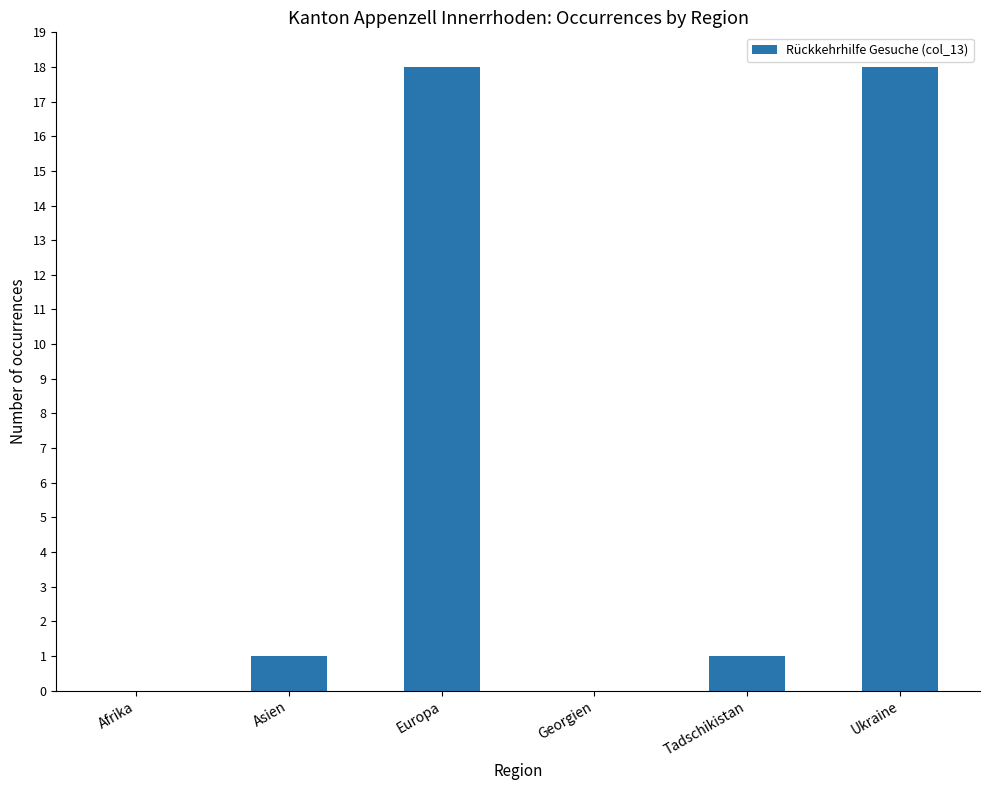

What is the difference between the values at Asien and Afrika?

1